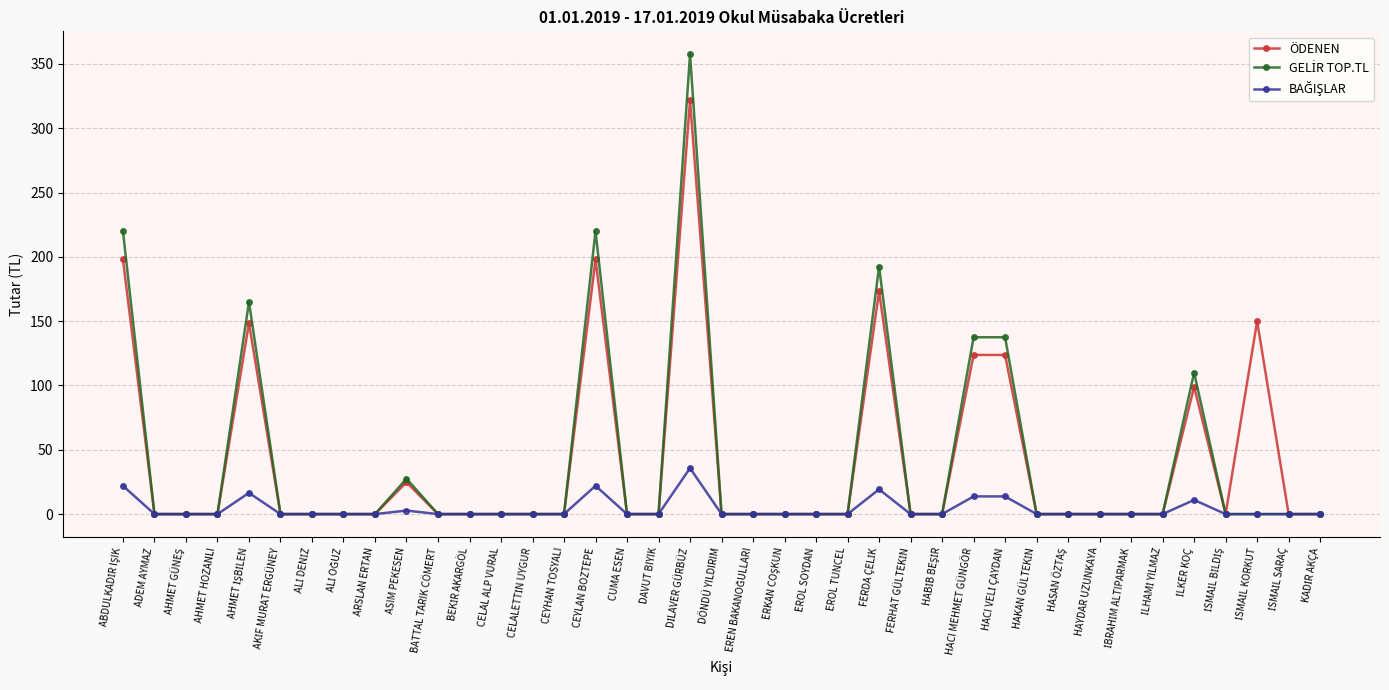

What is the highest value of the ÖDENEN series?

321.8